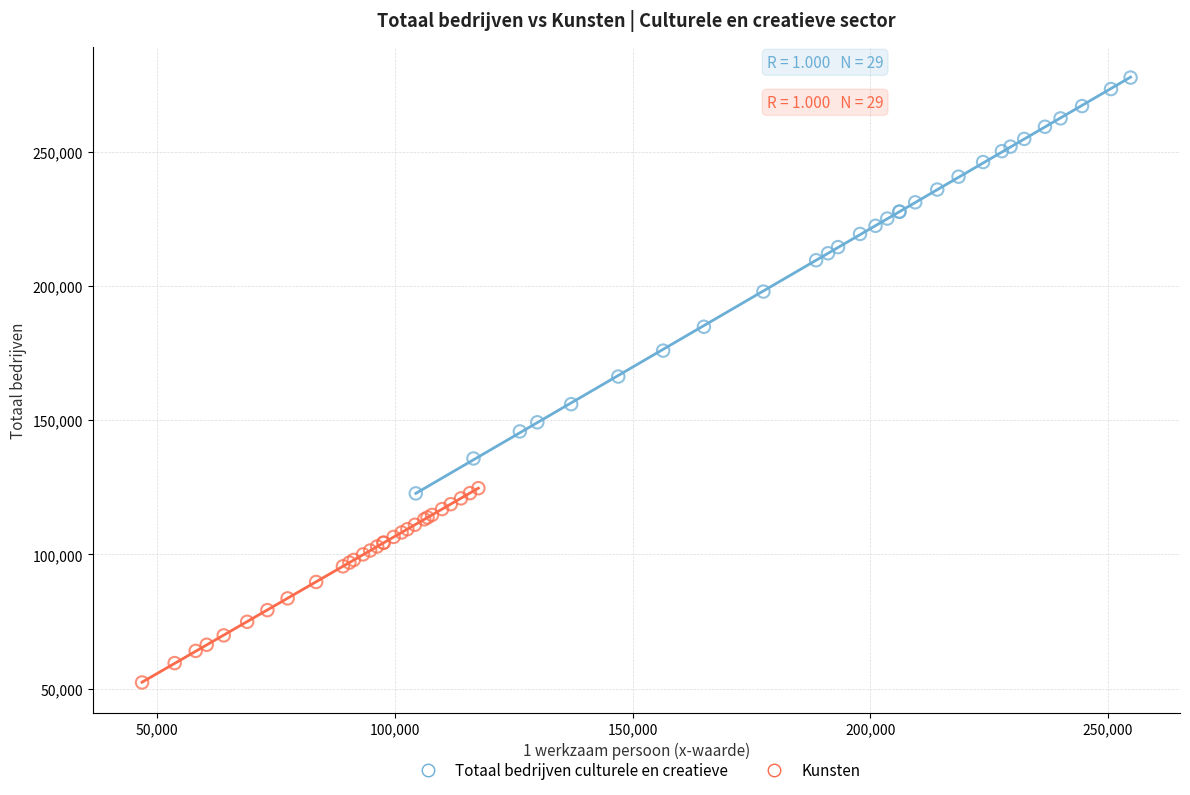

What are all the series names shown in the legend?

Totaal bedrijven culturele en creatieve, Kunsten